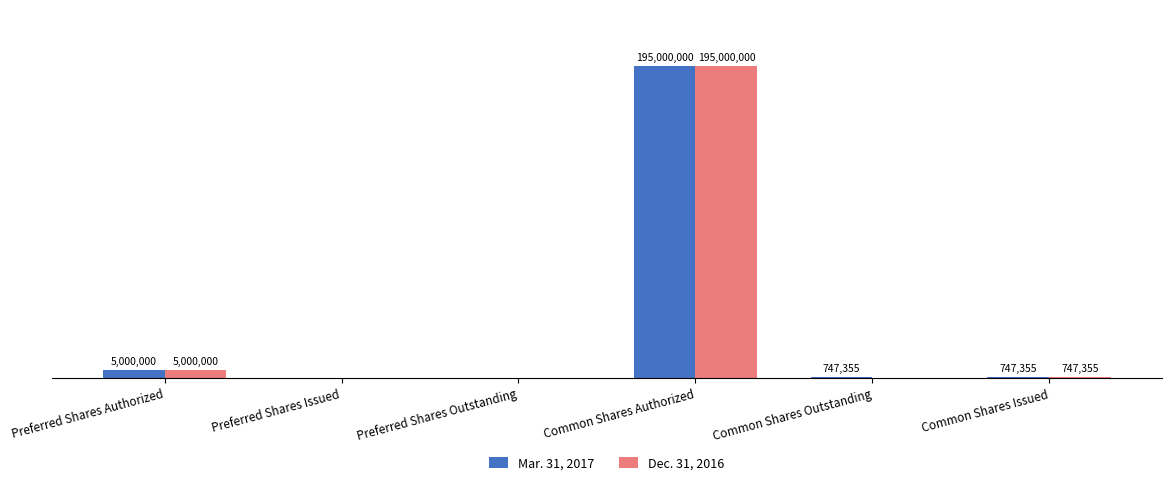

The value of Dec. 31, 2016 at Common Shares Issued is 747355. True or false?

True